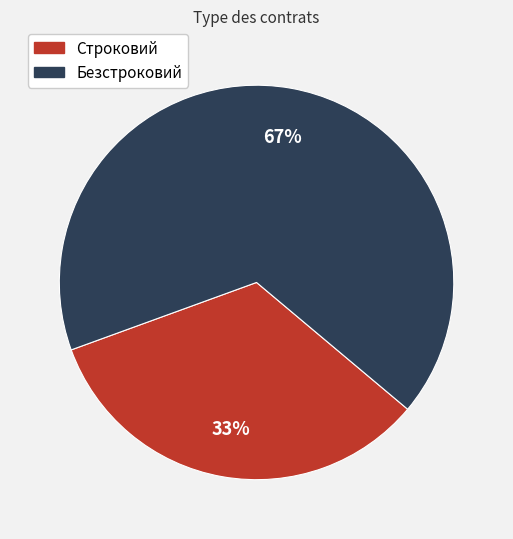

Is the sum of Безстроковий and Строковий greater than half?

Yes